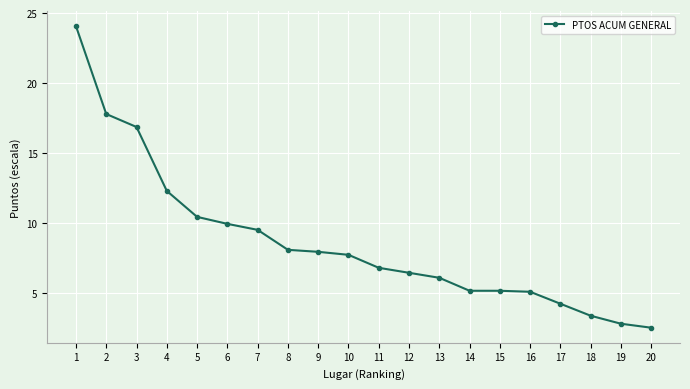

How many values exceed 7?

10